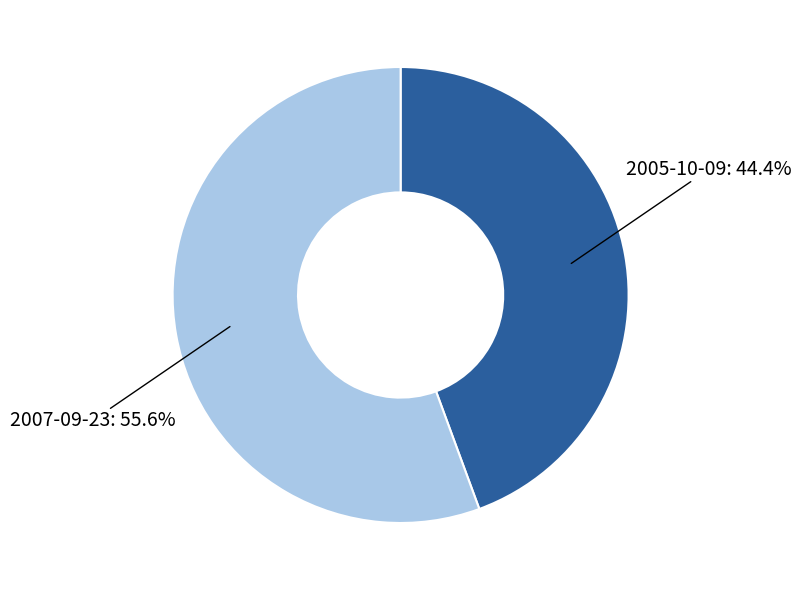

Is there a majority slice in this chart?

Yes